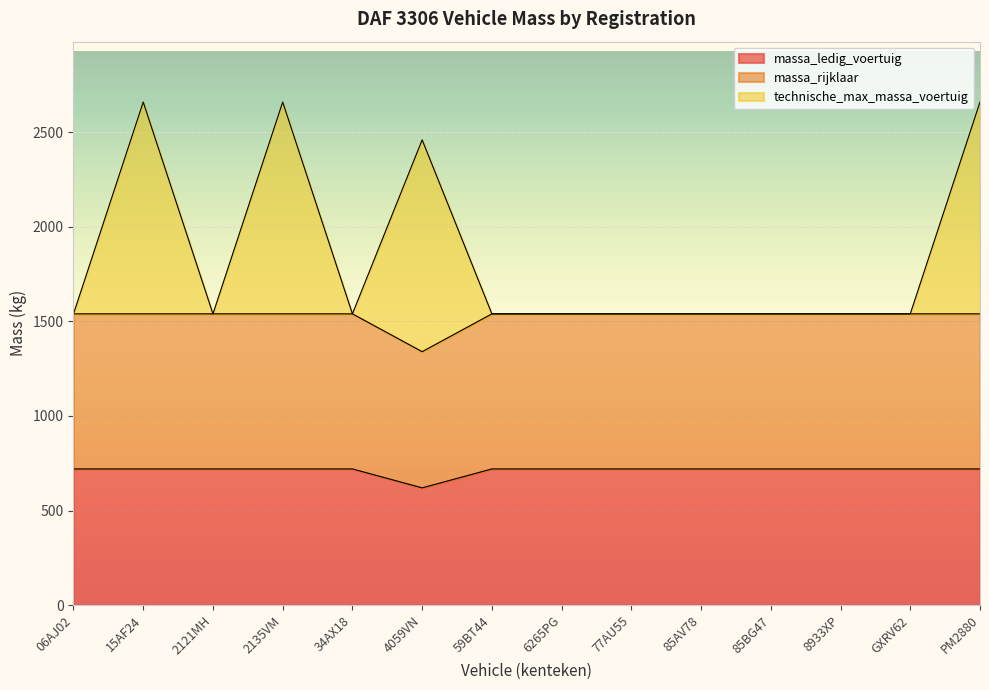

What is the value of the massa_ledig_voertuig point at the 1st from the left?

720